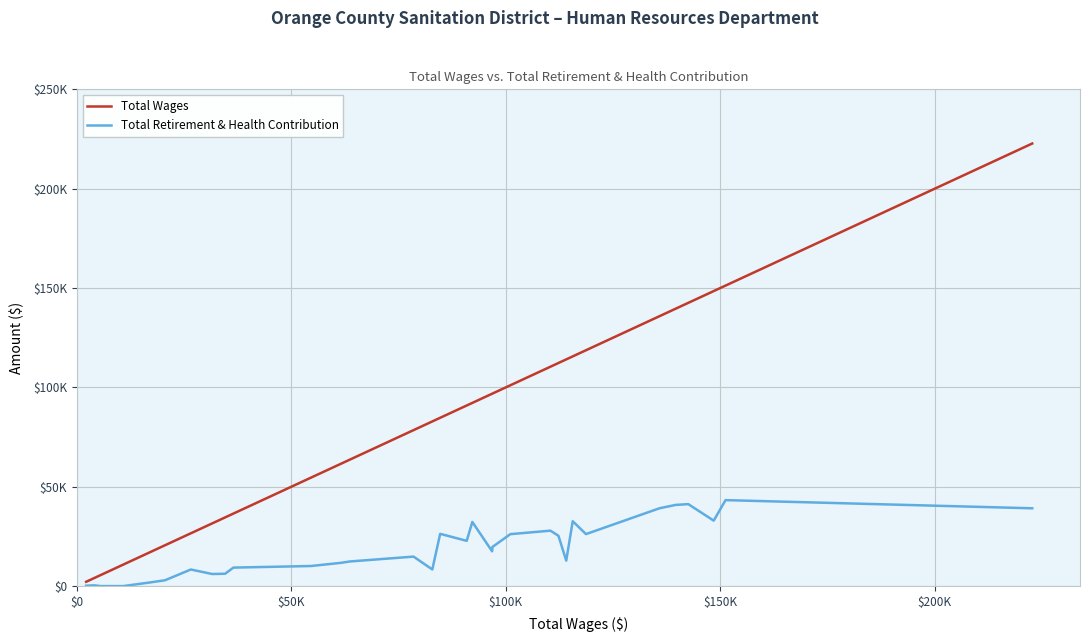

Is this an area chart (filled region under the line)?

No